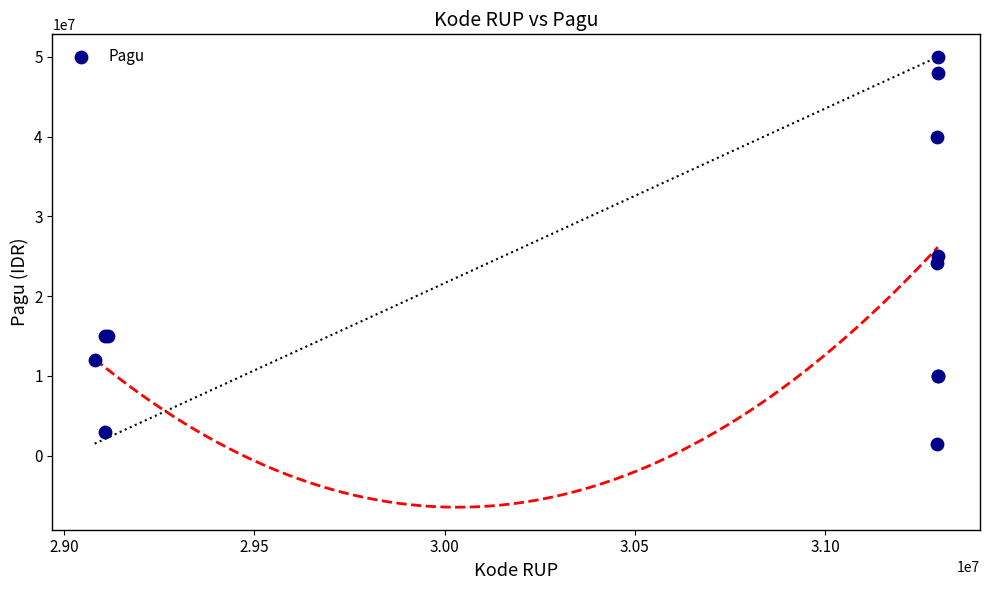

What Y value in the scatter plot is closest to 25750000?

25000000